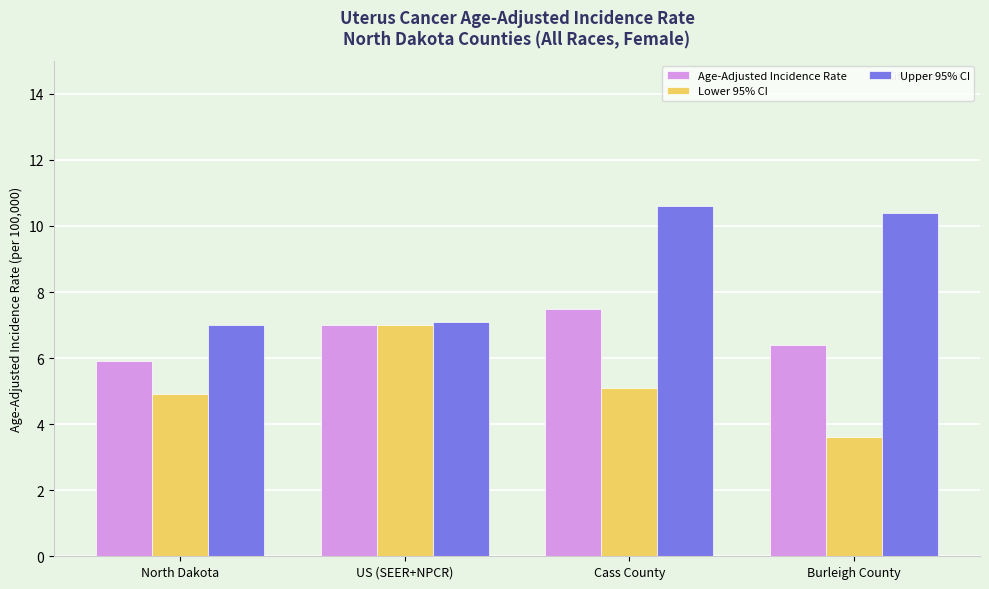

The Age-Adjusted Incidence Rate series shows 2.3 at Burleigh County. True or false?

False